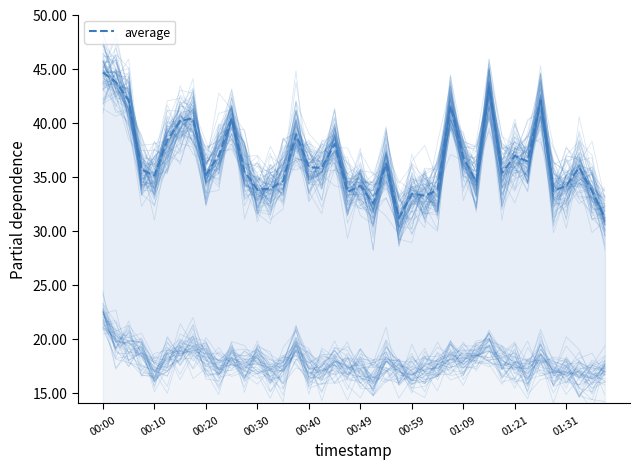

Count the number of values greater than 35.

25